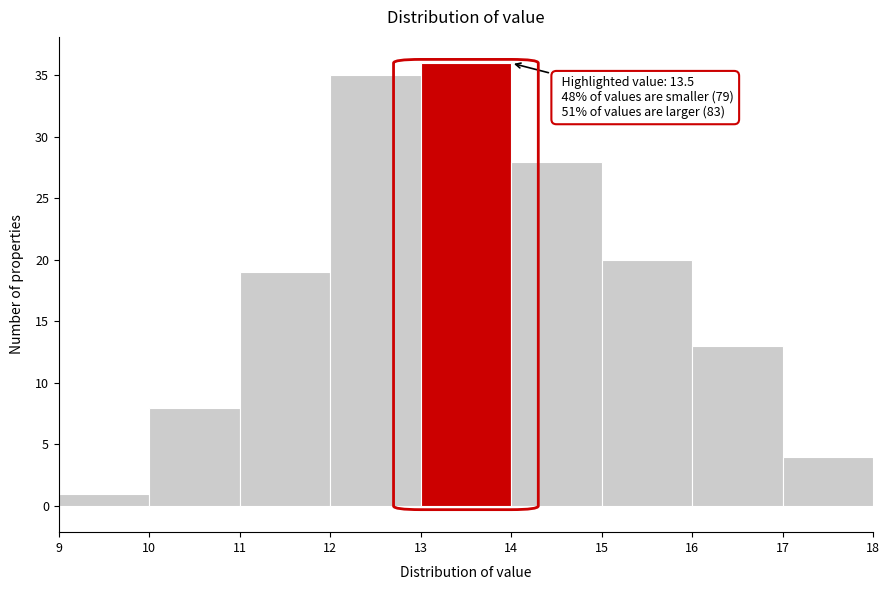

Over which range of the x-axis is the bar tallest?

13 to 14